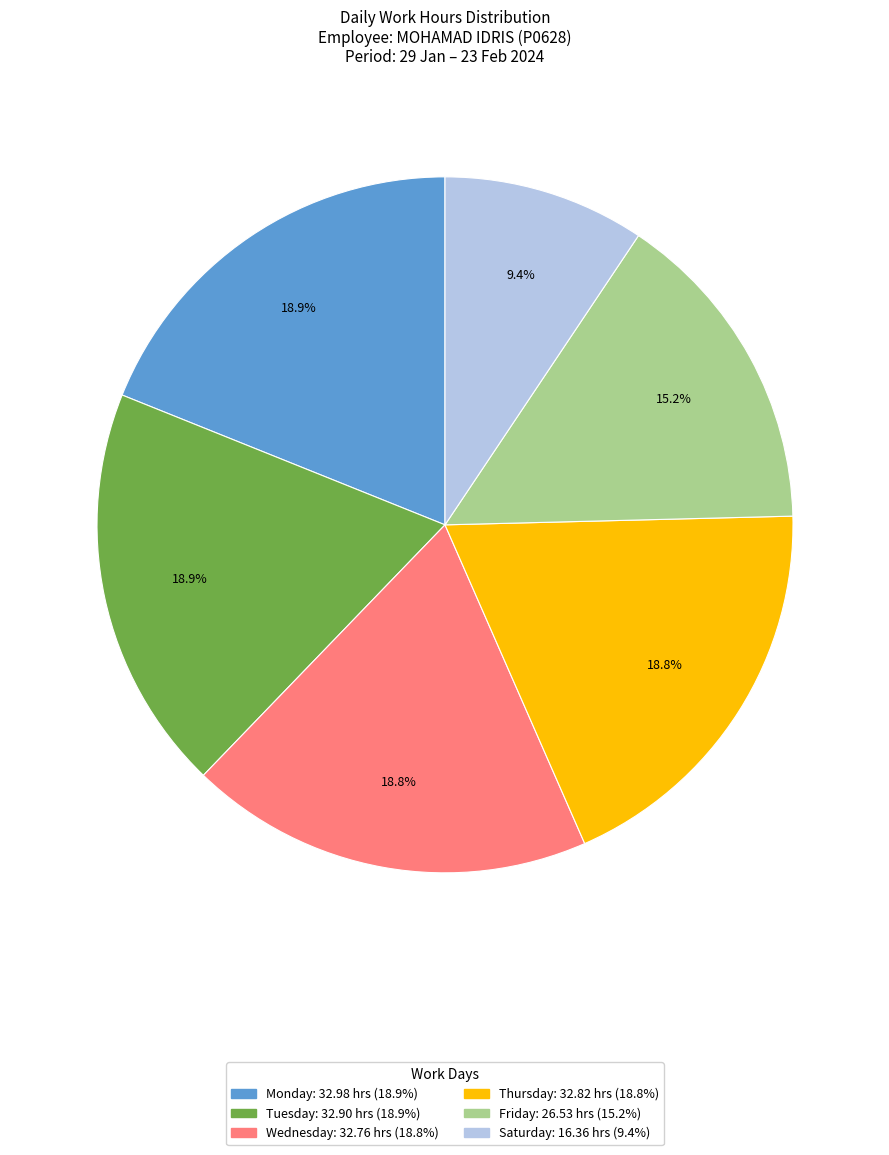

Is there any slice that represents more than half of the pie?

No